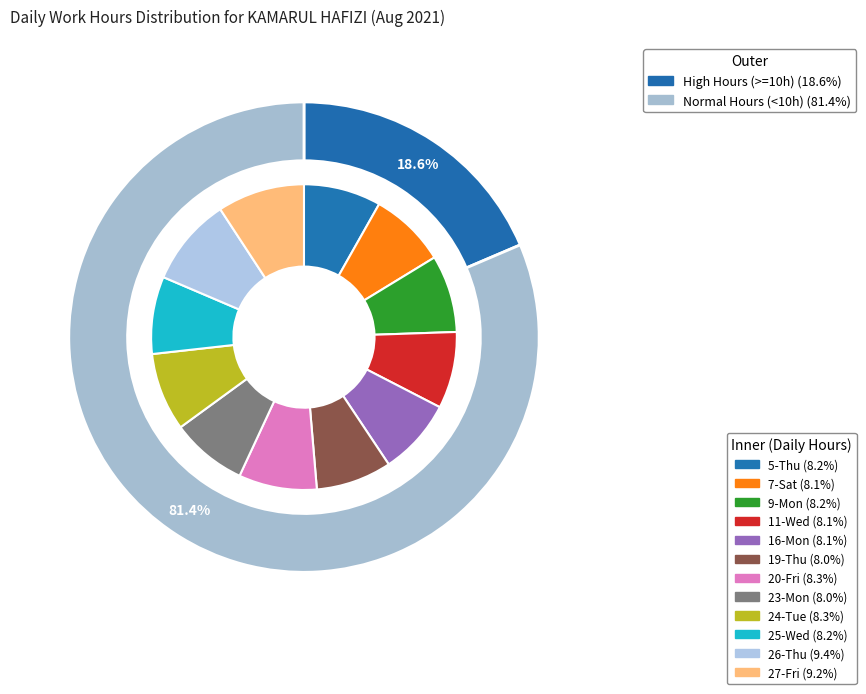

Which slice is the largest?

26-Thu